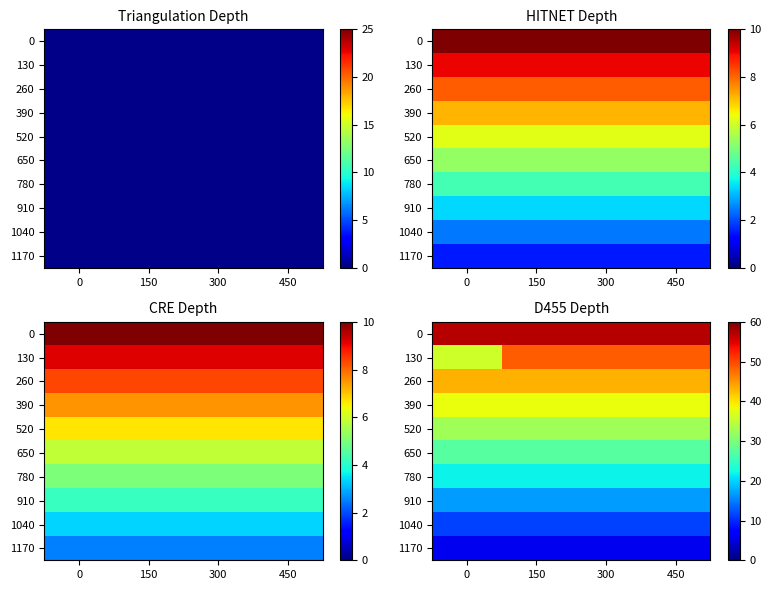

What is the spread (max minus min) of values at 450?

51.0